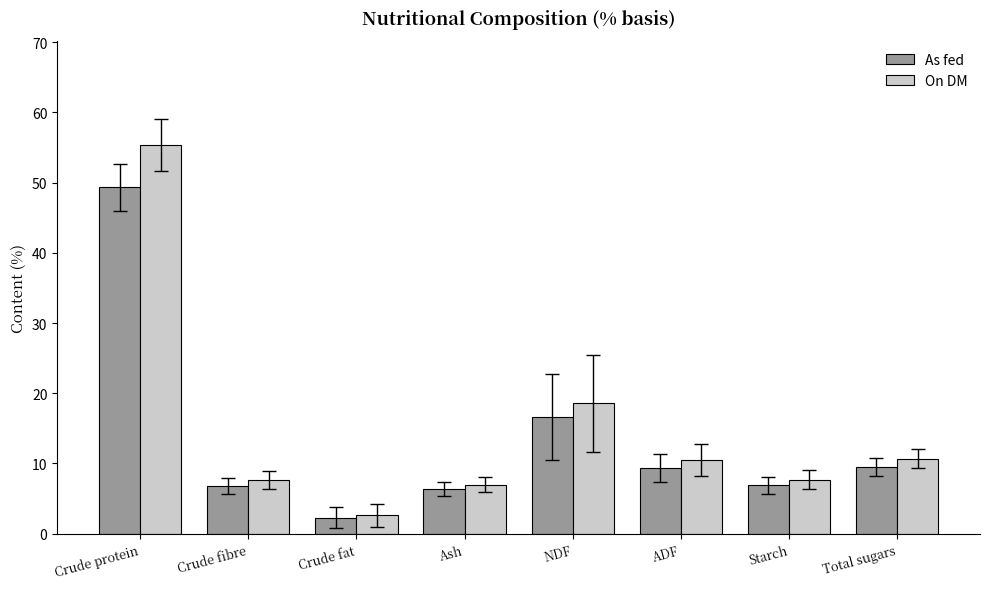

At how many categories does at least one series exceed 4?

7